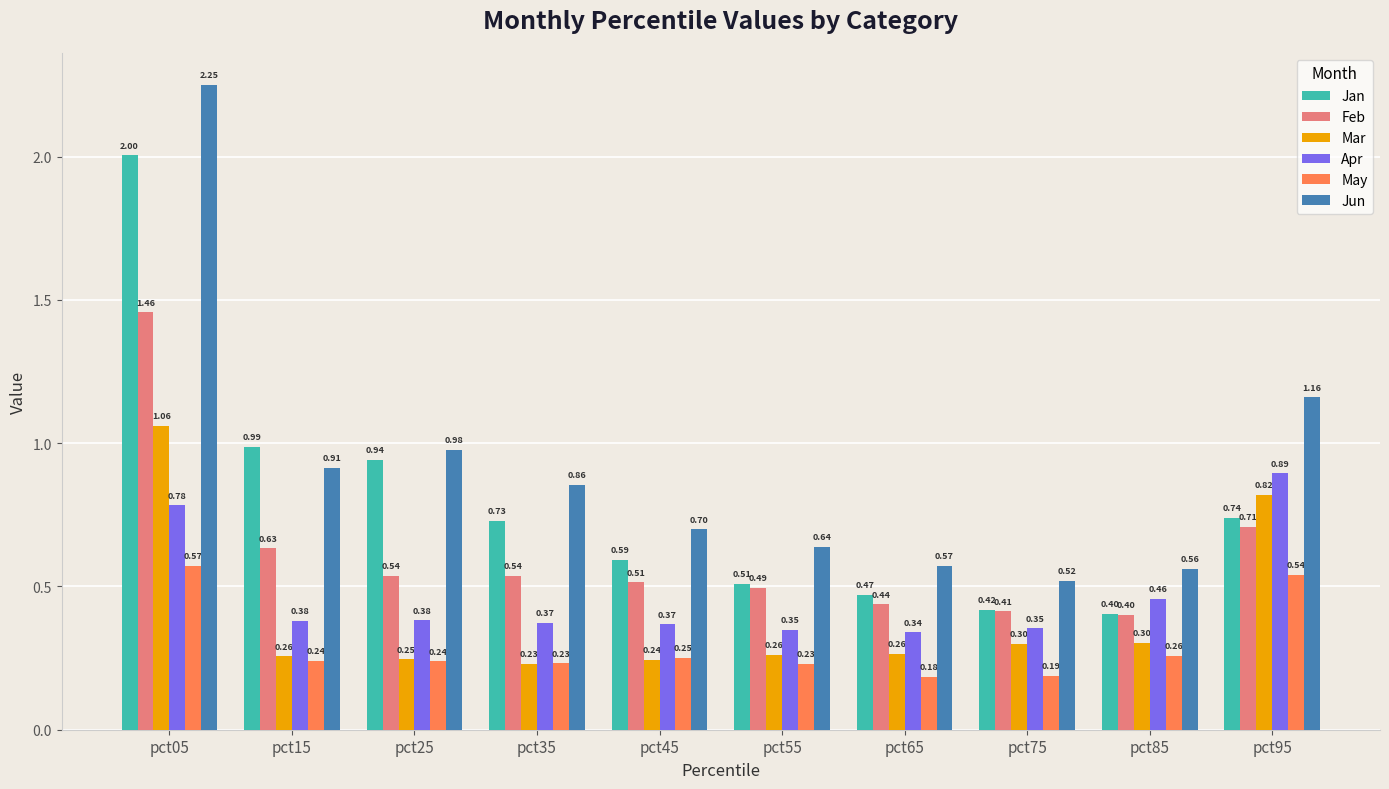

At which category is the sum across all series the highest?

pct05